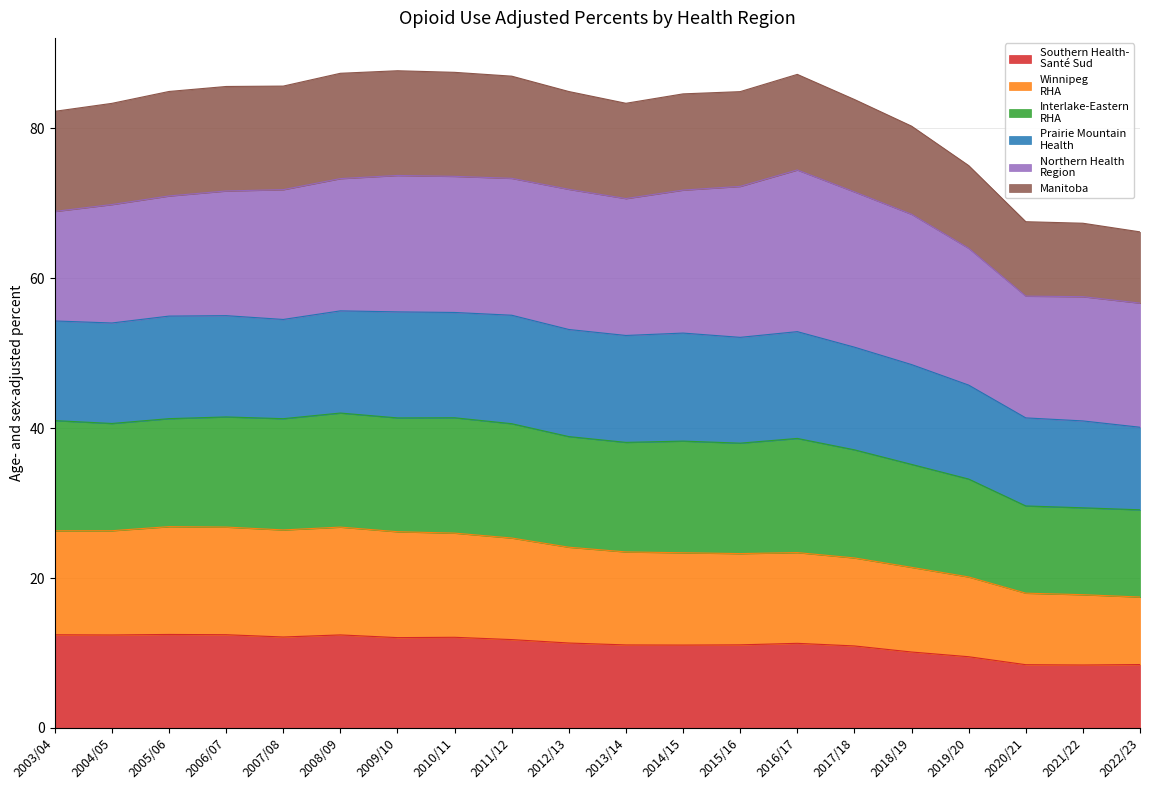

What is the total value across all series at 2020/21?

67.5